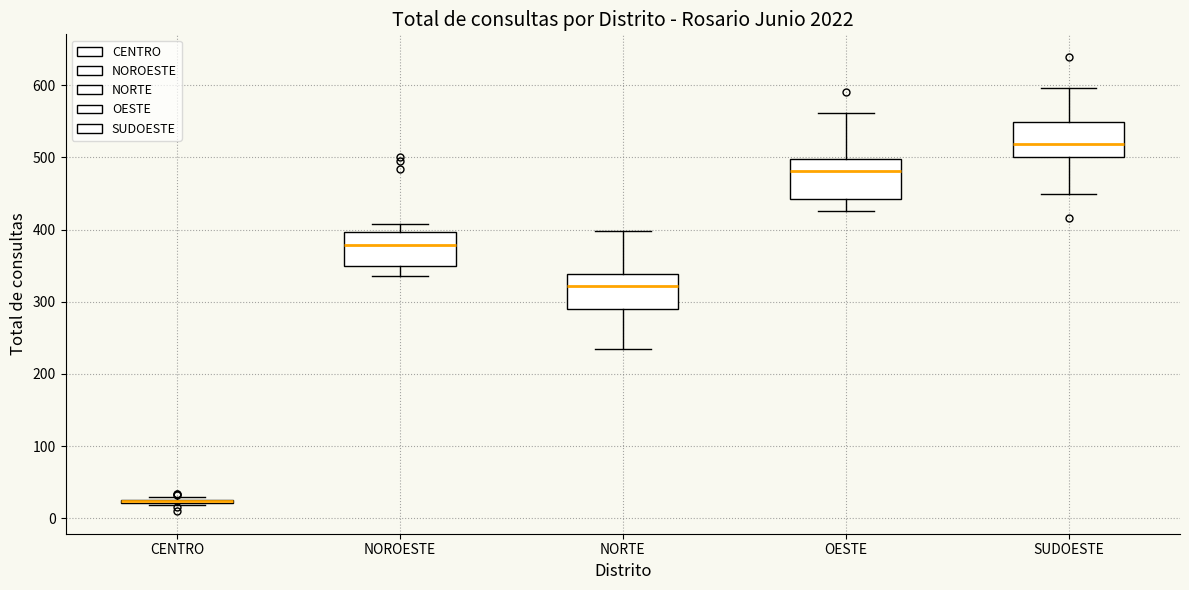

Reading left to right, transcribe this box plot: for each box, give where its median line is, the range the box spans, and where its two whiskers end, as read against the y-axis. The values are not printed on the chart, so give them approximately, as read against the axis.

CENTRO: box collapsed to a line at 20, whiskers 20 to 30
NOROESTE: median 380, box 350 to 400, whiskers 340 to 410
NORTE: median 320, box 290 to 340, whiskers 240 to 400
OESTE: median 480, box 440 to 500, whiskers 430 to 560
SUDOESTE: median 520, box 500 to 550, whiskers 450 to 600